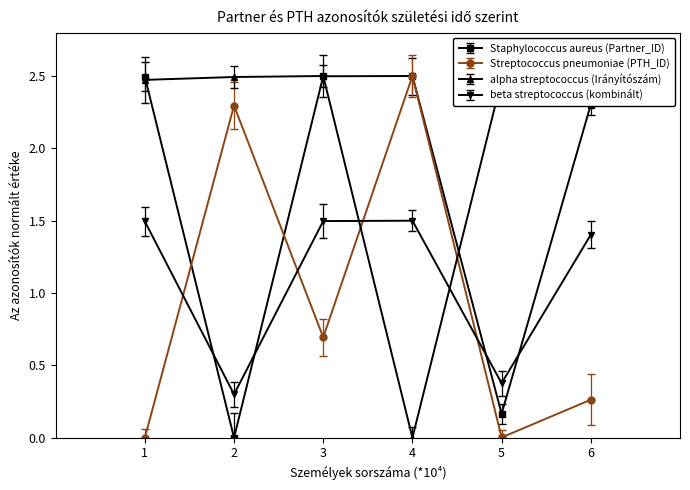

Between 3 and 6, which series saw the biggest shift?

Streptococcus pneumoniae (PTH_ID)